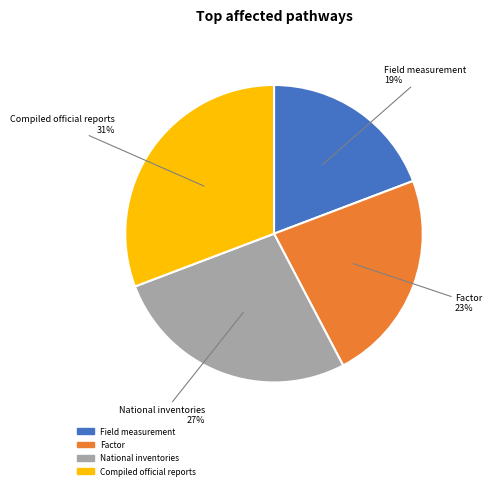

True or false: Field measurement accounts for 14% of the total.

False